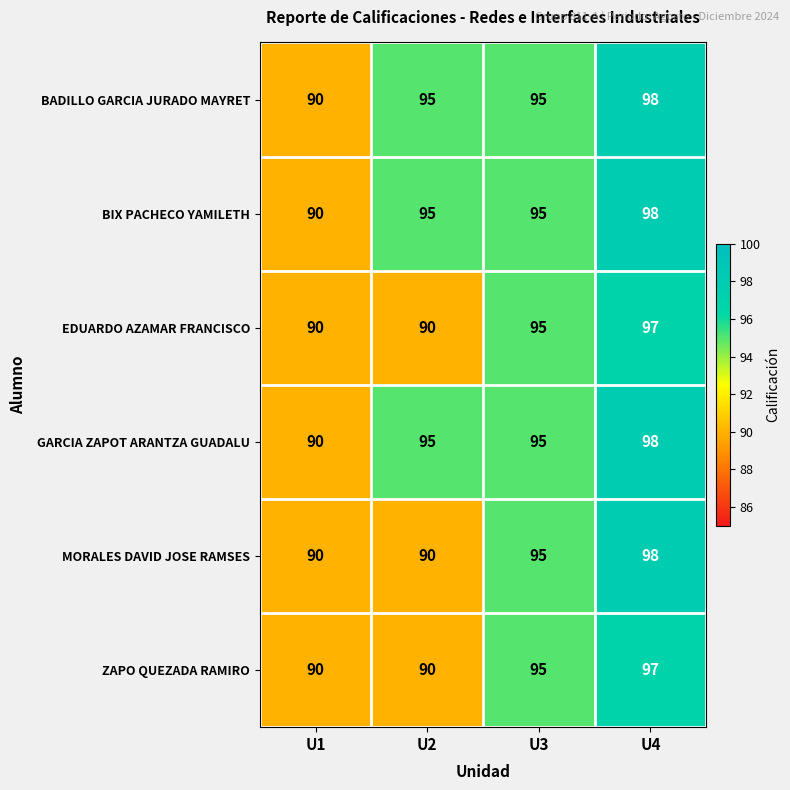

Reading right to left, list all the values displayed in this chart.

BADILLO GARCIA JURADO MAYRET: U4=98	U3=95	U2=95	U1=90
BIX PACHECO YAMILETH: U4=98	U3=95	U2=95	U1=90
EDUARDO AZAMAR FRANCISCO: U4=97	U3=95	U2=90	U1=90
GARCIA ZAPOT ARANTZA GUADALU: U4=98	U3=95	U2=95	U1=90
MORALES DAVID JOSE RAMSES: U4=98	U3=95	U2=90	U1=90
ZAPO QUEZADA RAMIRO: U4=97	U3=95	U2=90	U1=90